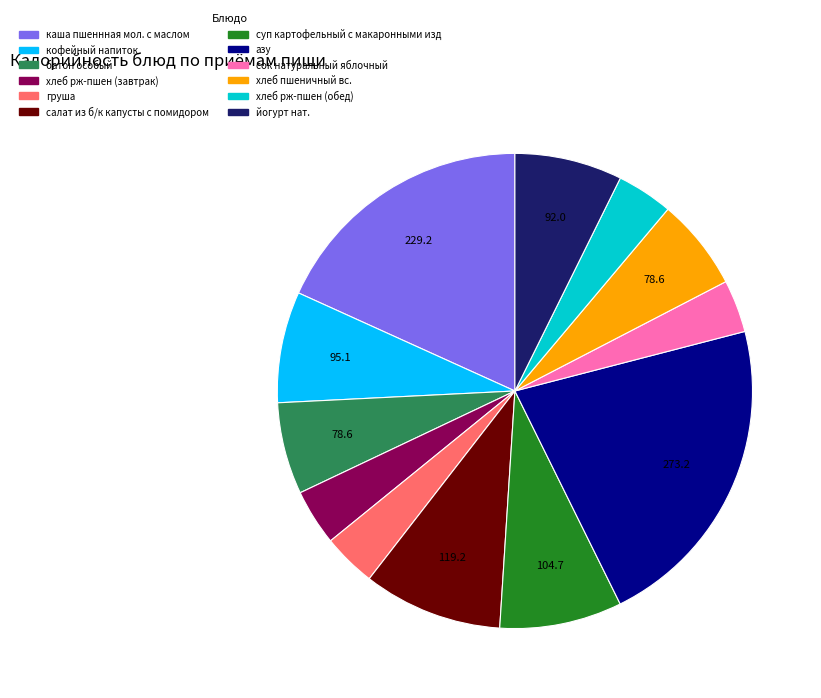

How many slices are in this pie chart?

12